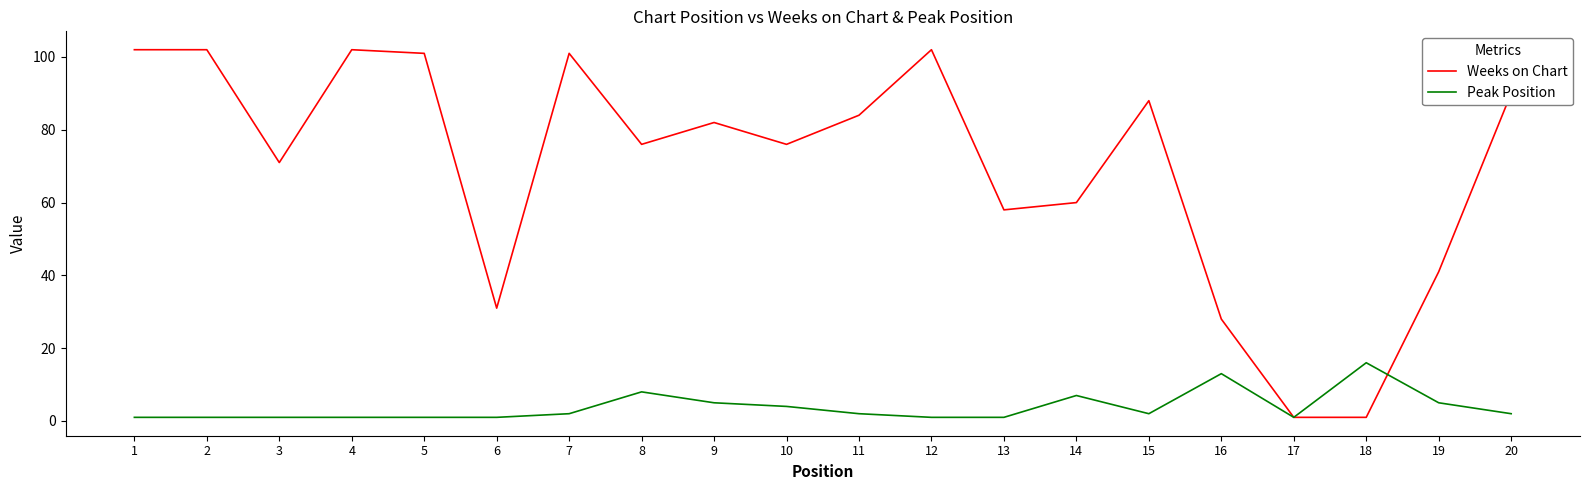

Reading left to right, what are all the values shown in this chart?

Weeks on Chart: 1=102	2=102	3=71	4=102	5=101	6=31	7=101	8=76	9=82	10=76	11=84	12=102	13=58	14=60	15=88	16=28	17=1	18=1	19=41	20=90
Peak Position: 1=1	2=1	3=1	4=1	5=1	6=1	7=2	8=8	9=5	10=4	11=2	12=1	13=1	14=7	15=2	16=13	17=1	18=16	19=5	20=2